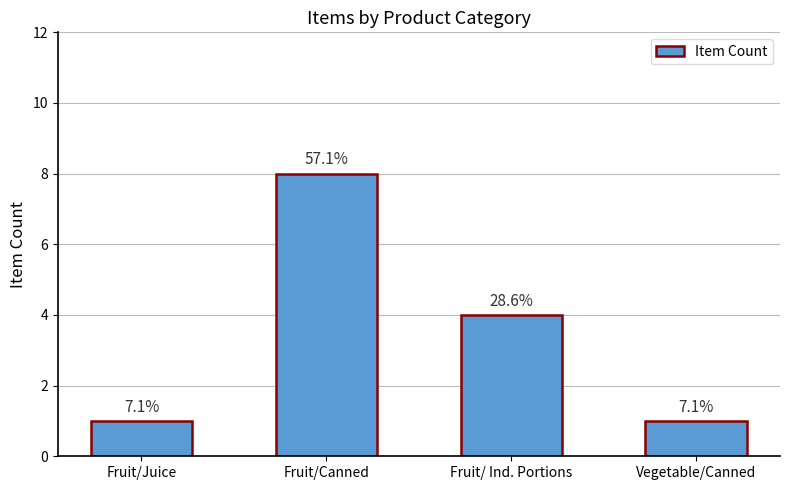

Reading left to right, extract all data points from this chart.

1	8	4	1